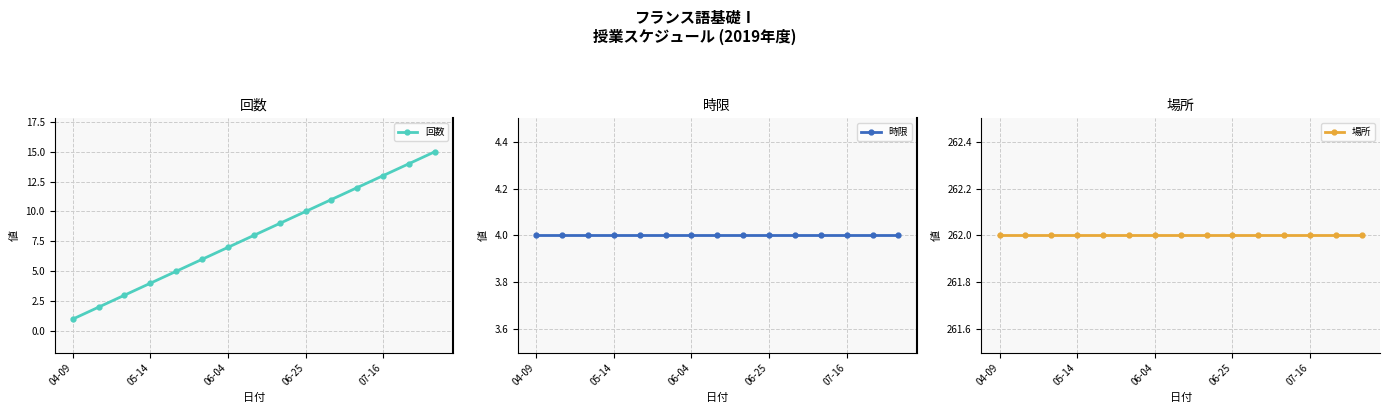

True or false: 回数 has more than 0 interior local peaks.

False